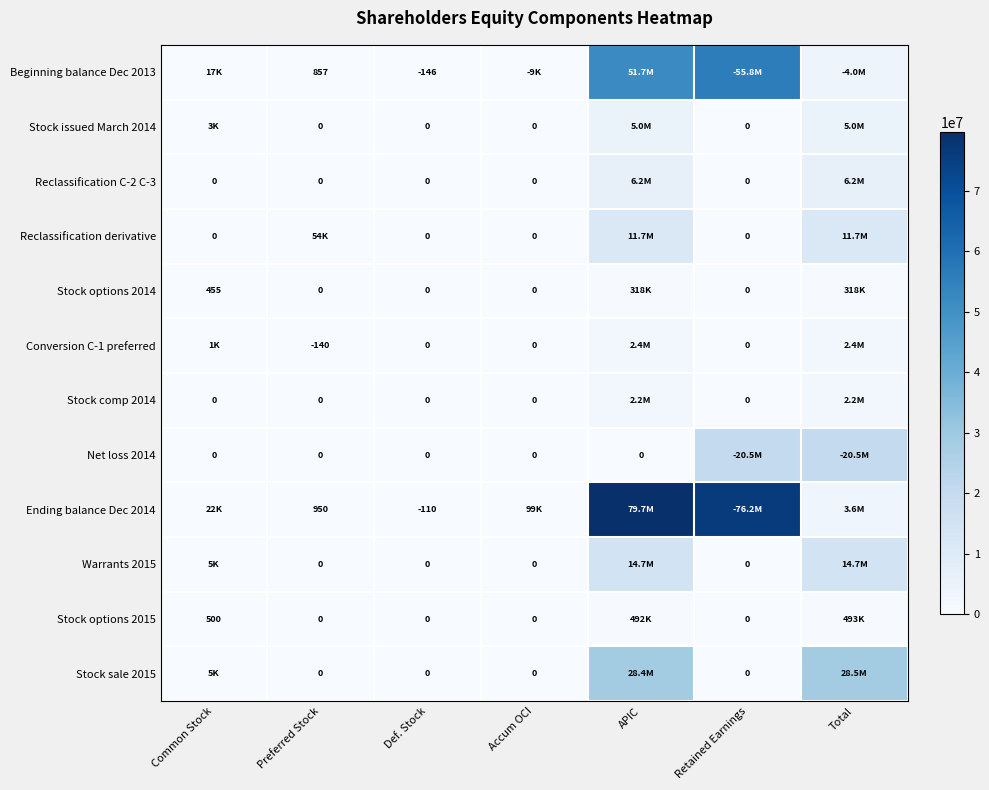

What is the total value across all series at Retained Earnings?

152408132